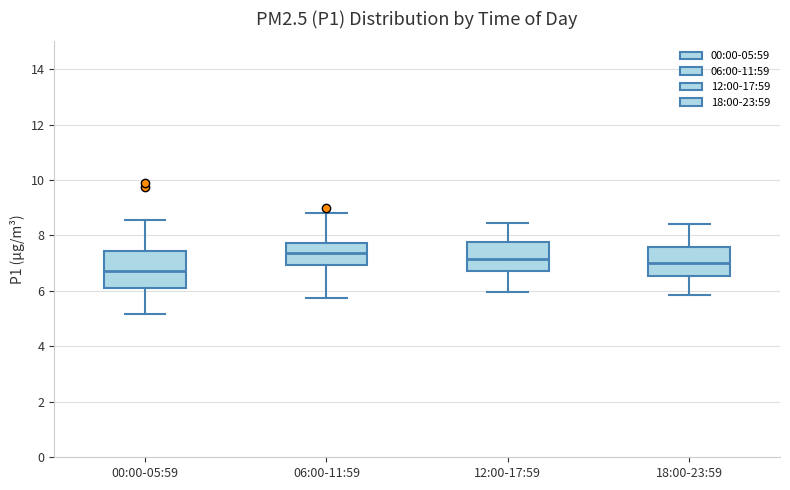

Which box is the tallest, from its lower edge to its upper edge?

00:00-05:59